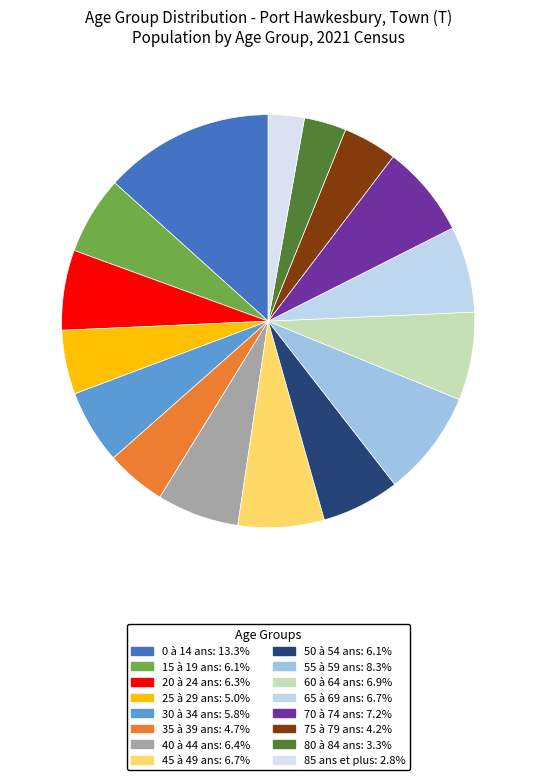

How many slices are in this pie chart?

16